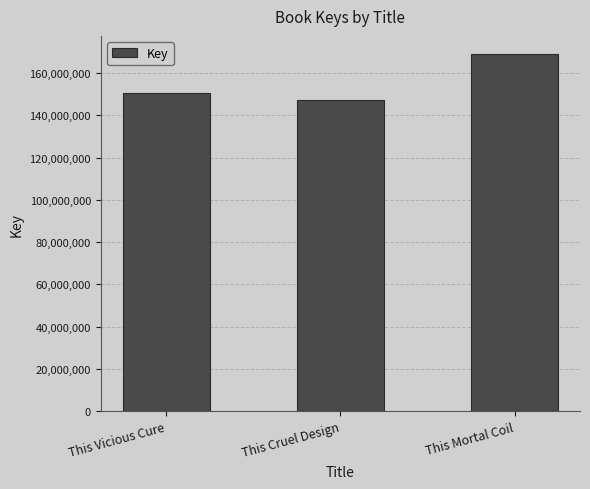

Does the chart contain any negative values?

No